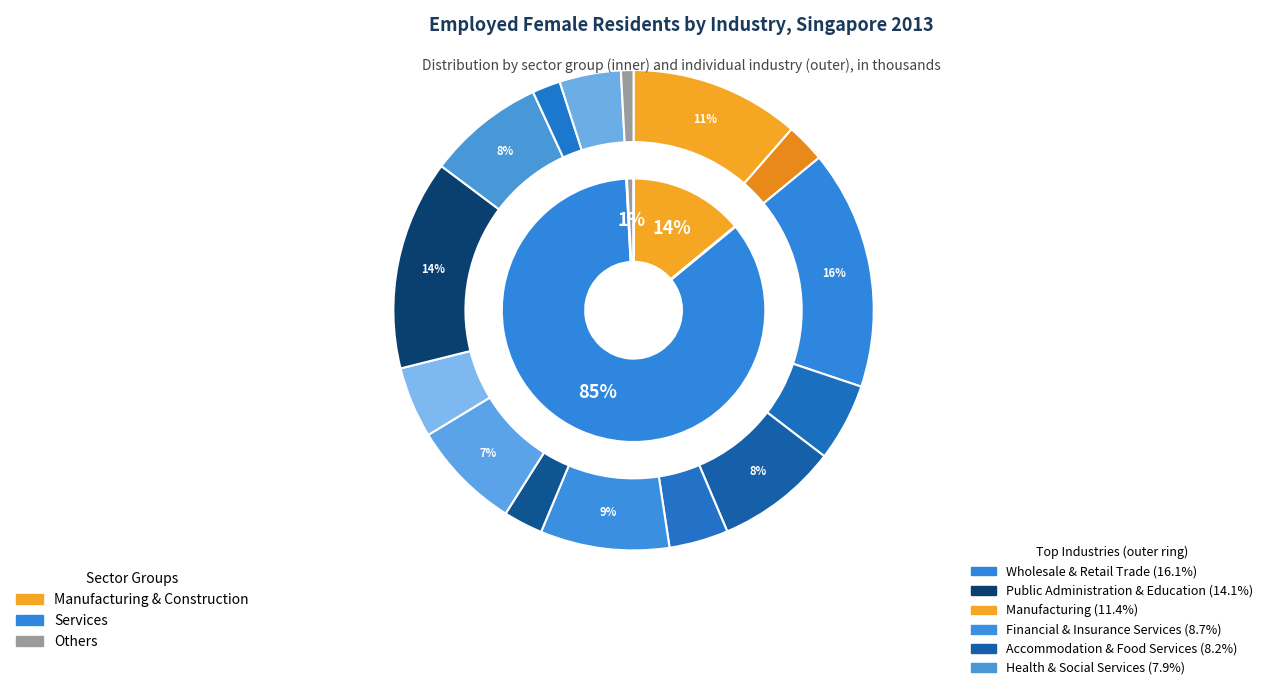

Which slice is the largest?

Wholesale & Retail Trade